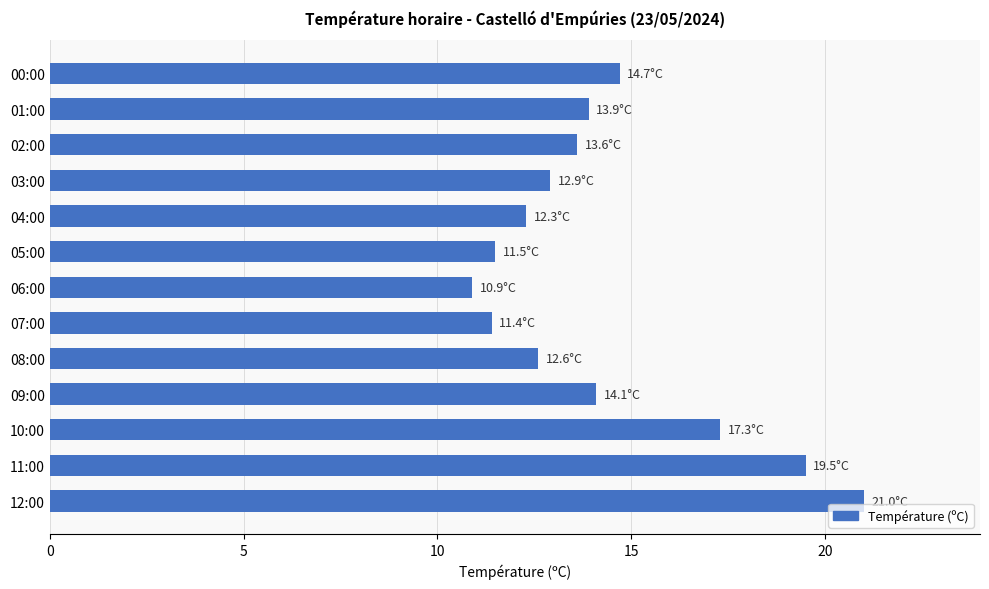

True or false: the data shows 35.1 at 12:00.

False